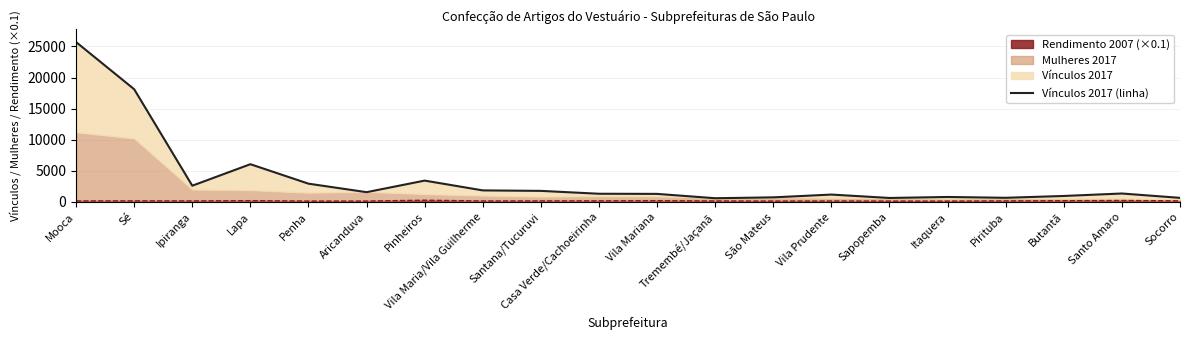

The chart shows a value of 797 at Itaquera. True or false?

True